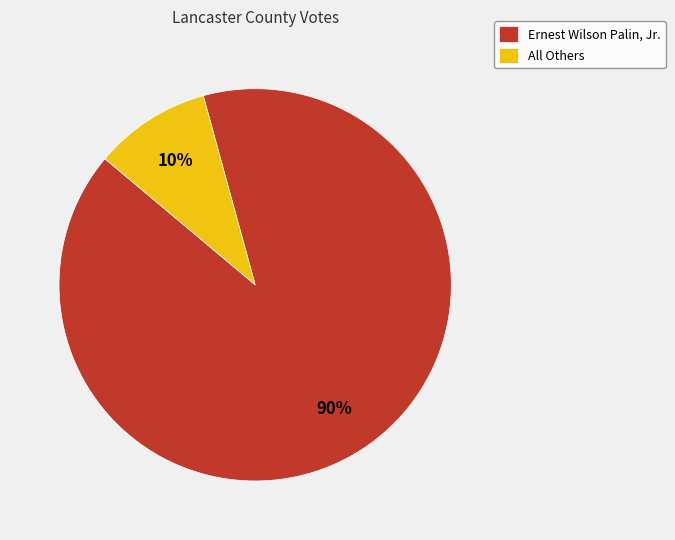

Which slice is the largest?

Ernest Wilson Palin, Jr.